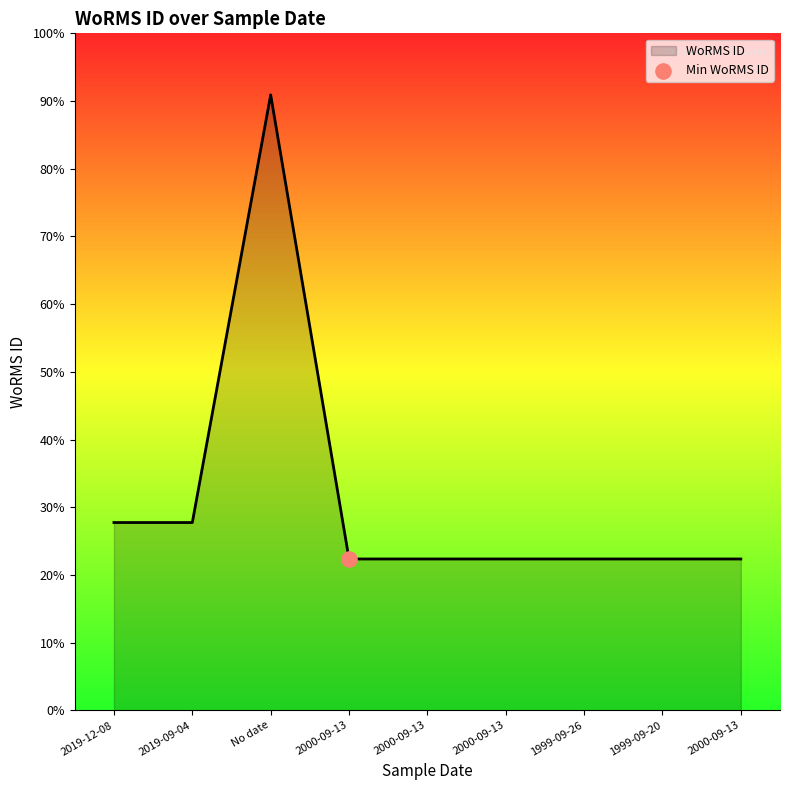

Is this an area chart (filled region under the line)?

Yes